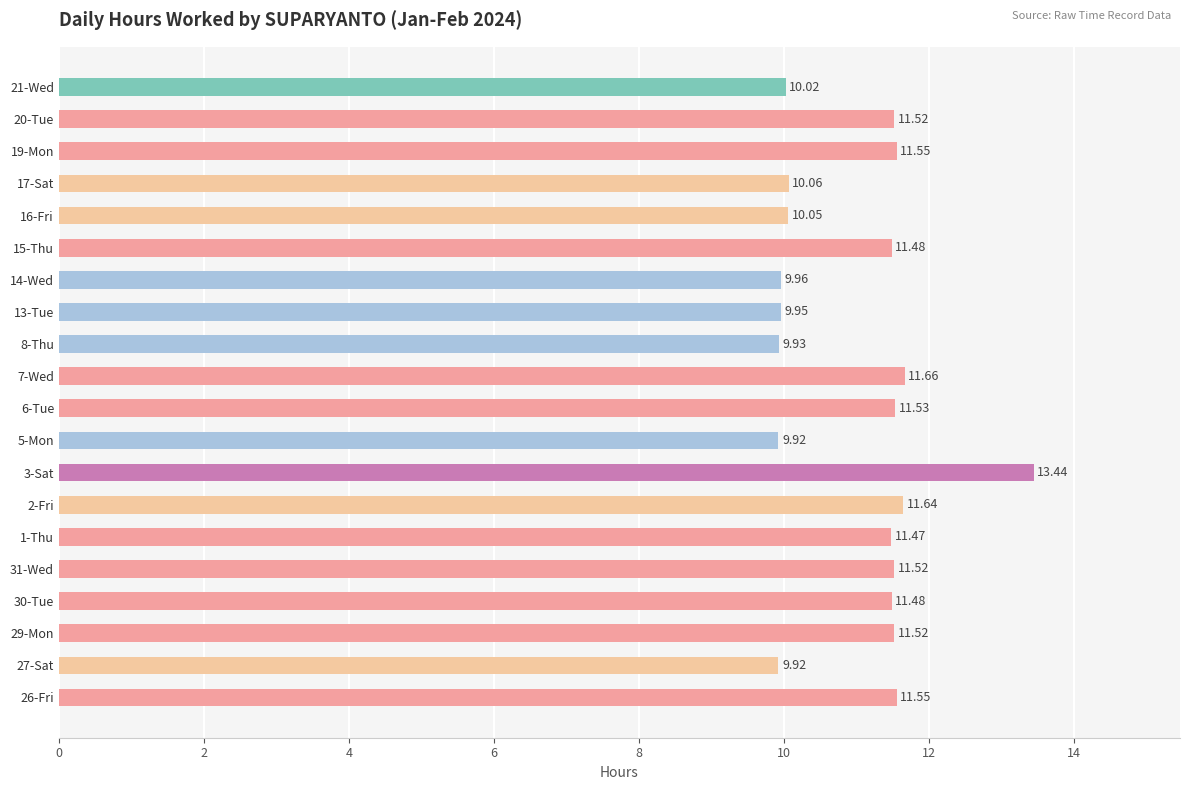

What is the greatest value displayed?

13.4